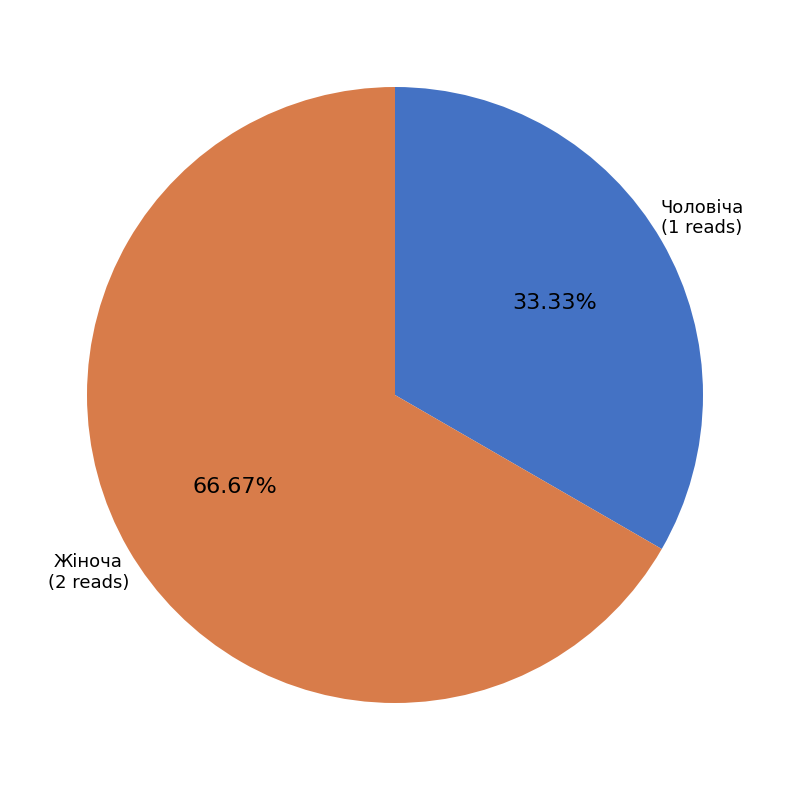

Does any single category account for the majority?

Yes